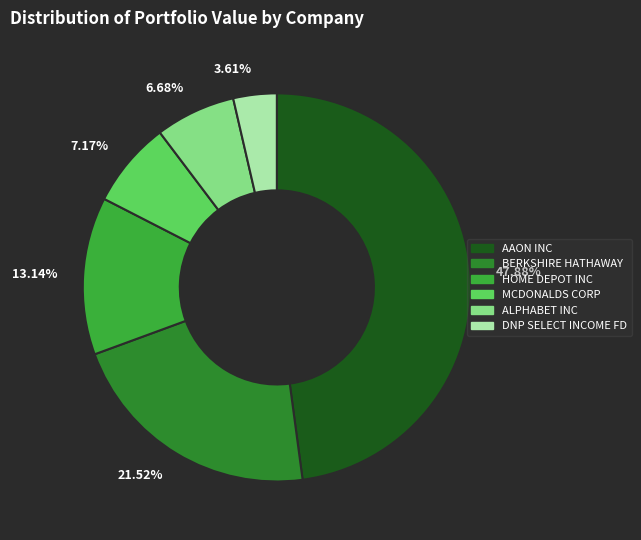

Between 13.14% and 47.88%, which is larger?

47.88%